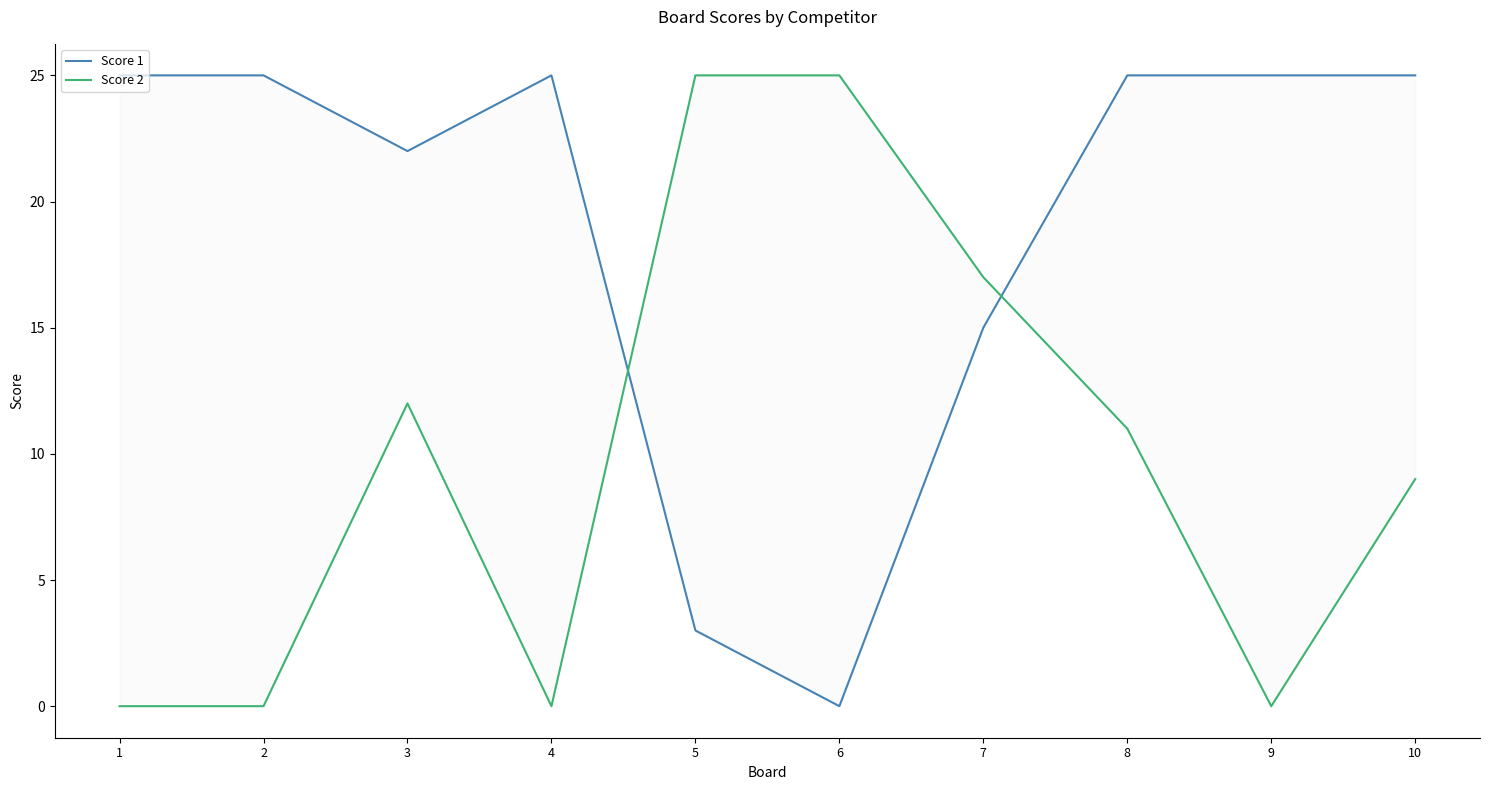

Rank the series at 6 from highest to lowest value.

Score 2, Score 1